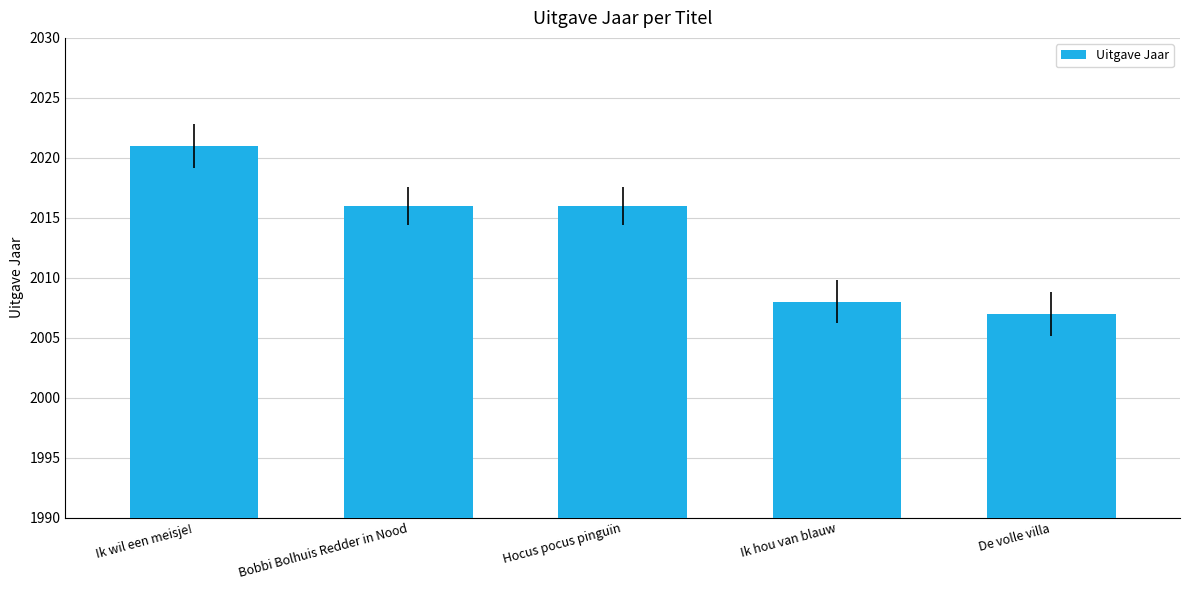

What is the label of the 1st bar from the right?

De volle villa